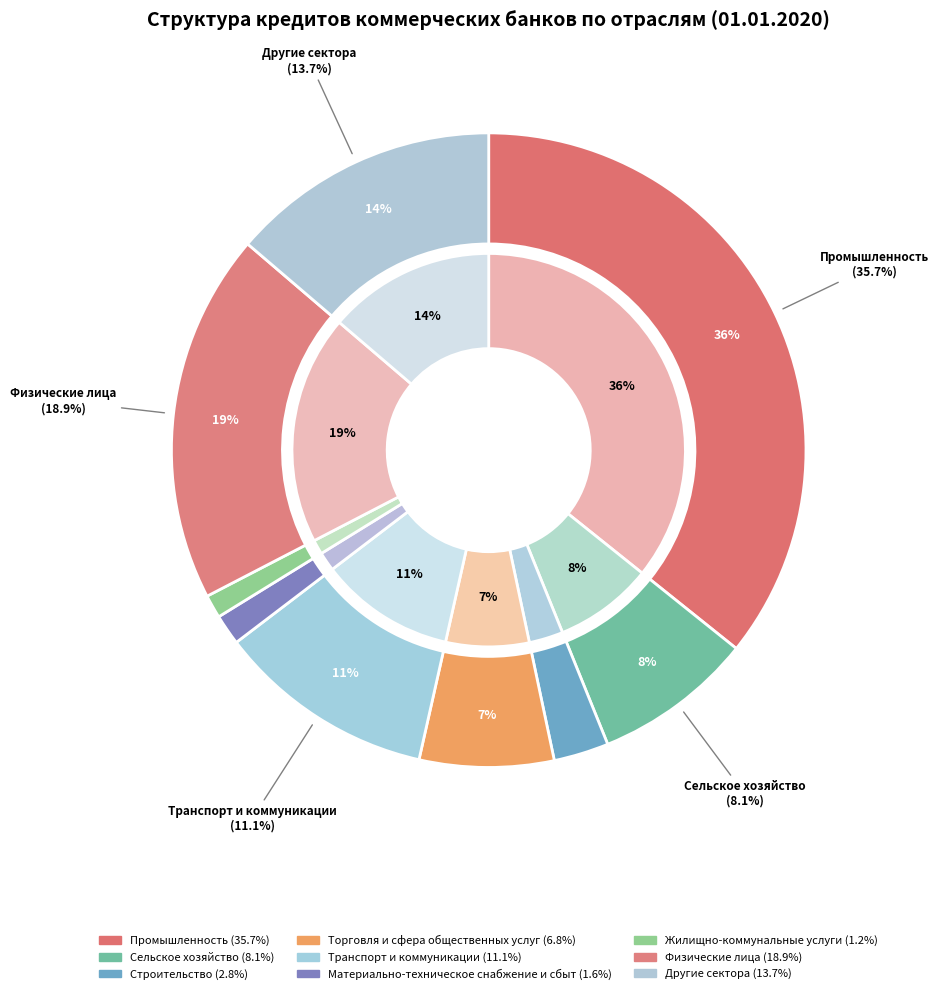

The Материально-техническое снабжение и сбыт slice represents 10% of the pie. True or false?

False